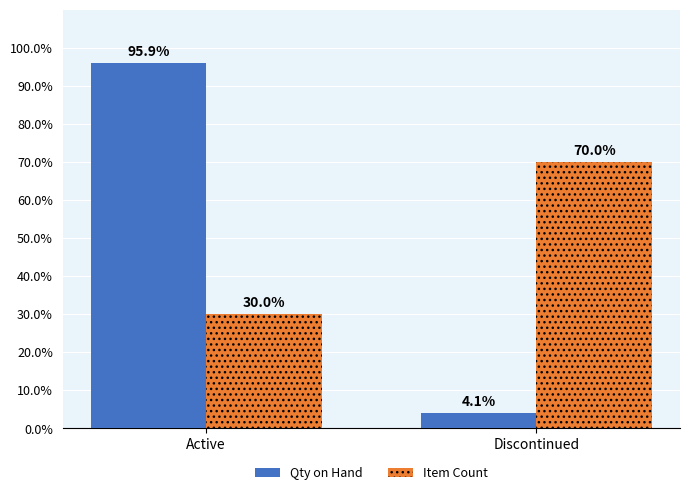

What are all the series names shown in the legend?

Qty on Hand, Item Count